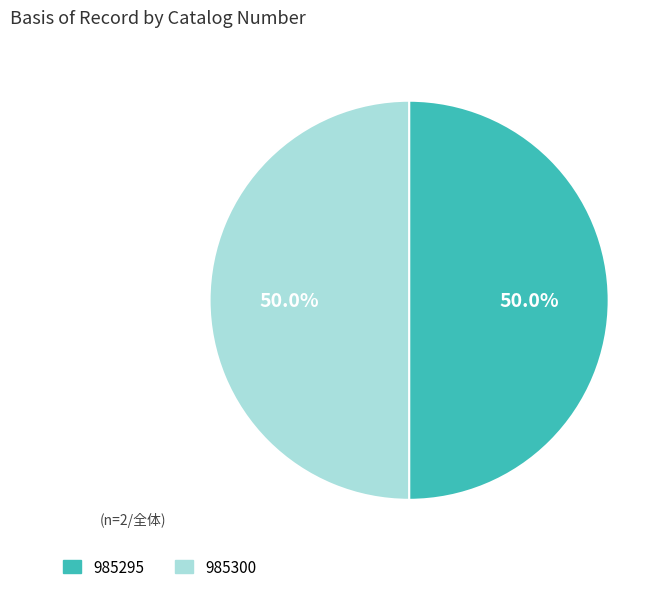

Approximately how many times larger is the value at 985295 compared to 985300?

1.0